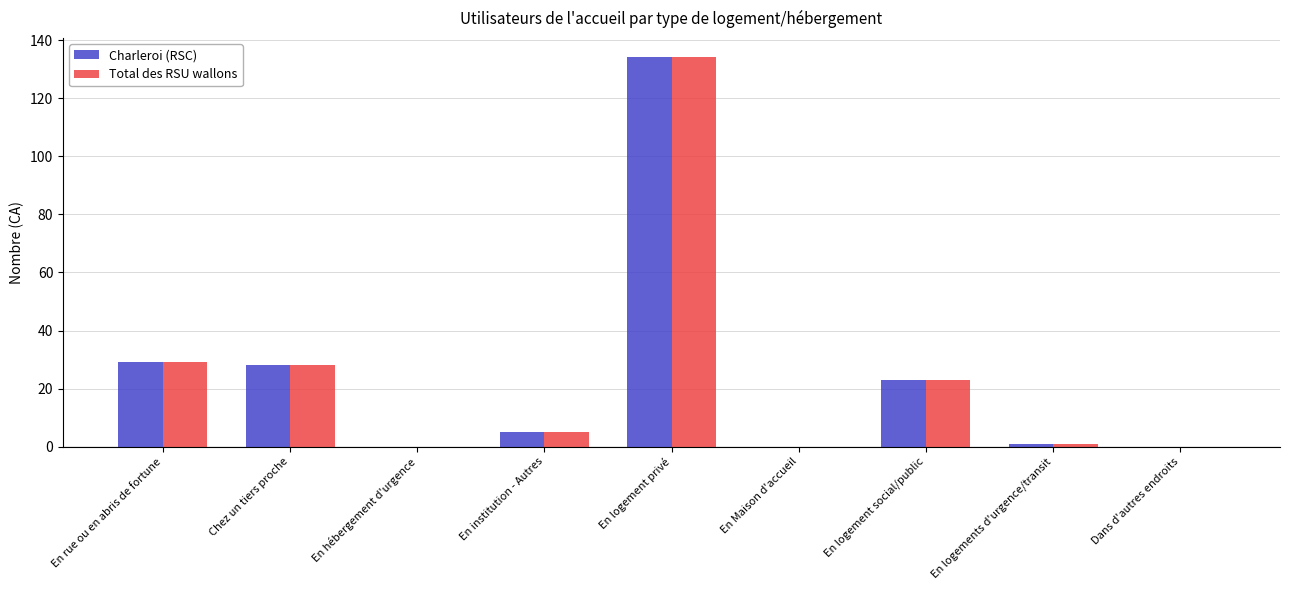

Reading right to left, what are all the values shown in this chart?

Charleroi (RSC): 0	1	23	0	134	5	0	28	29
Total des RSU wallons: 0	1	23	0	134	5	0	28	29